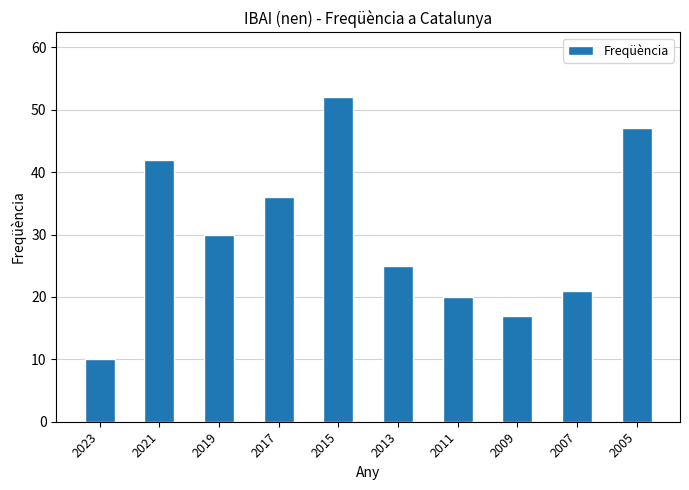

Rank the categories by value from highest to lowest.

2015, 2005, 2021, 2017, 2019, 2013, 2007, 2011, 2009, 2023